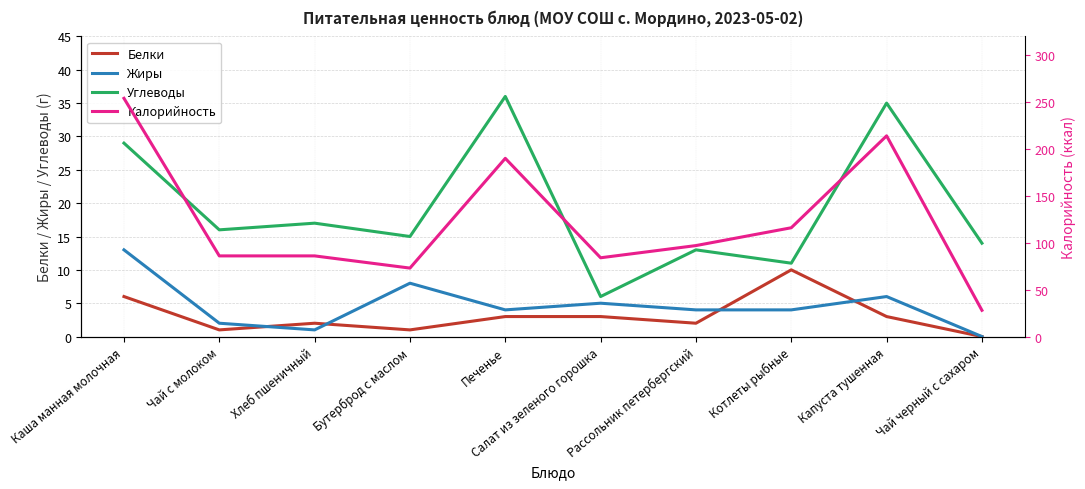

Where is the first local maximum for Жиры?

Бутерброд с маслом